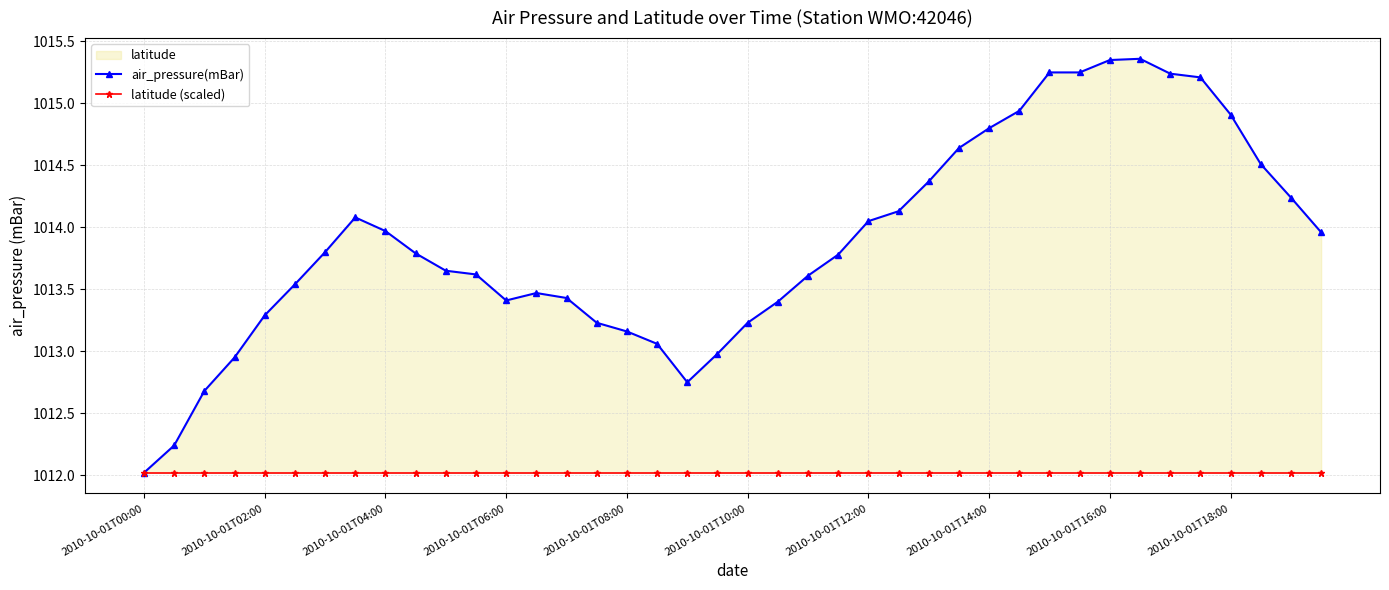

Reading left to right, transcribe all the data shown in this chart.

air_pressure(mBar): 1012.0	1012.2	1012.7	1013.0	1013.3	1013.5	1013.8	1014.1	1014.0	1013.8	1013.6	1013.6	1013.4	1013.5	1013.4	1013.2	1013.2	1013.1	1012.8	1013.0	1013.2	1013.4	1013.6	1013.8	1014.0	1014.1	1014.4	1014.6	1014.8	1014.9	1015.2	1015.2	1015.4	1015.4	1015.2	1015.2	1014.9	1014.5	1014.2	1014.0
latitude (scaled): 1012.0	1012.0	1012.0	1012.0	1012.0	1012.0	1012.0	1012.0	1012.0	1012.0	1012.0	1012.0	1012.0	1012.0	1012.0	1012.0	1012.0	1012.0	1012.0	1012.0	1012.0	1012.0	1012.0	1012.0	1012.0	1012.0	1012.0	1012.0	1012.0	1012.0	1012.0	1012.0	1012.0	1012.0	1012.0	1012.0	1012.0	1012.0	1012.0	1012.0